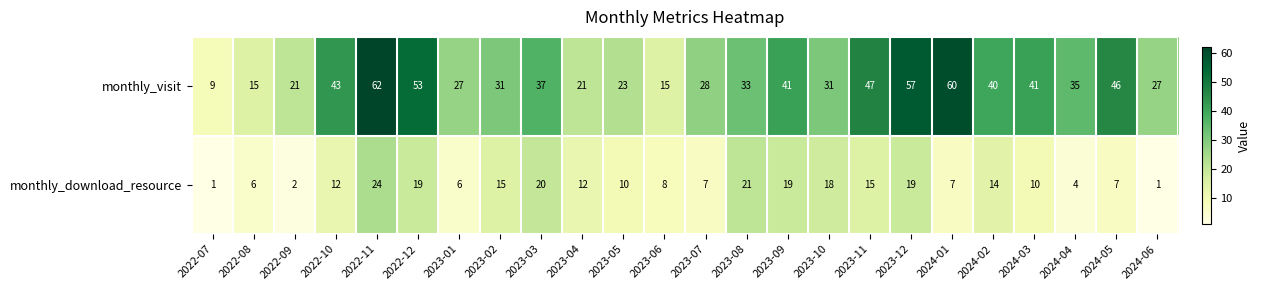

Which series changed the most between 2023-02 and 2023-05?

monthly_visit